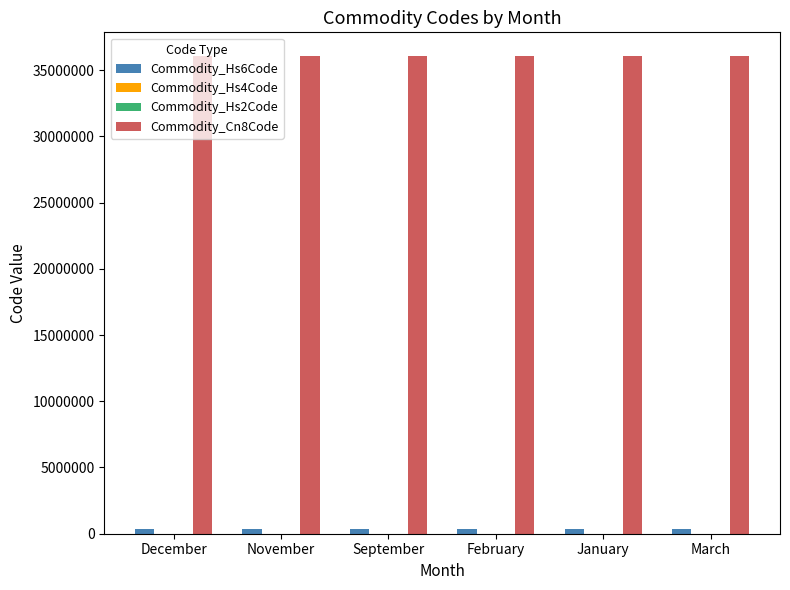

What is the greatest value displayed?

36050000